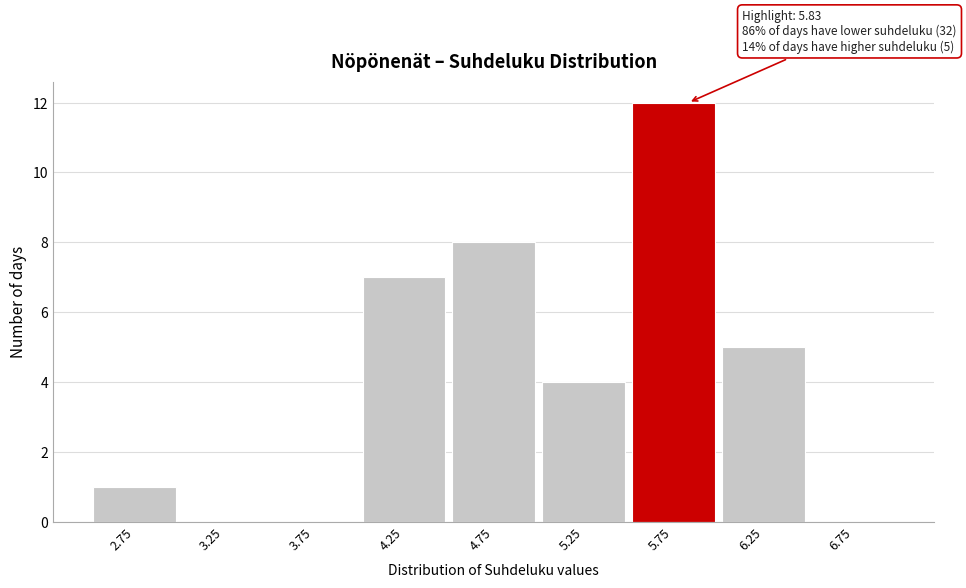

Which range on the x-axis has the tallest bar?

5.5 to 6.0